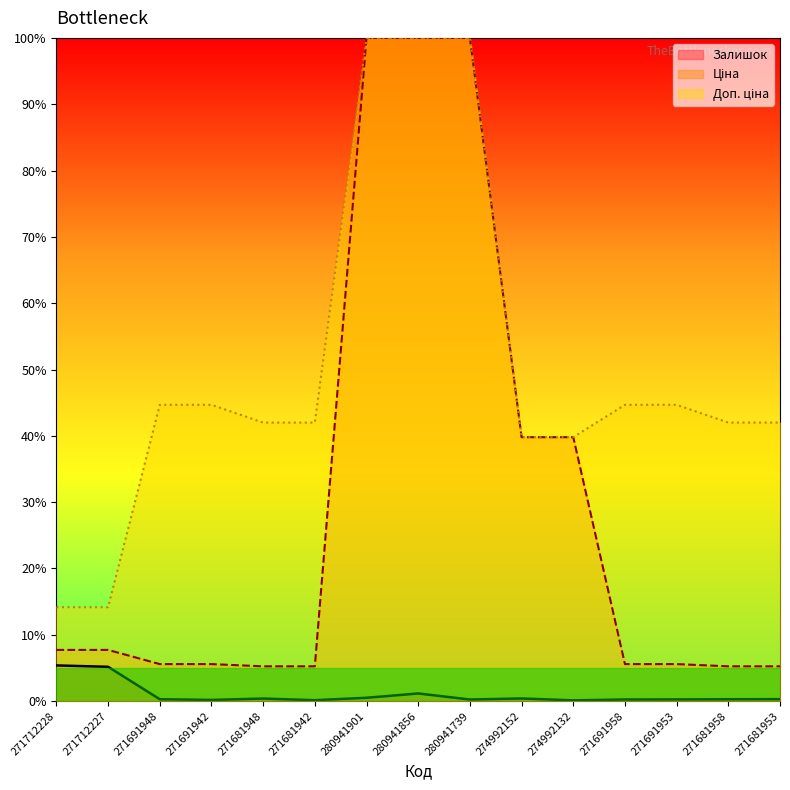

How many lines are shown in the chart?

3